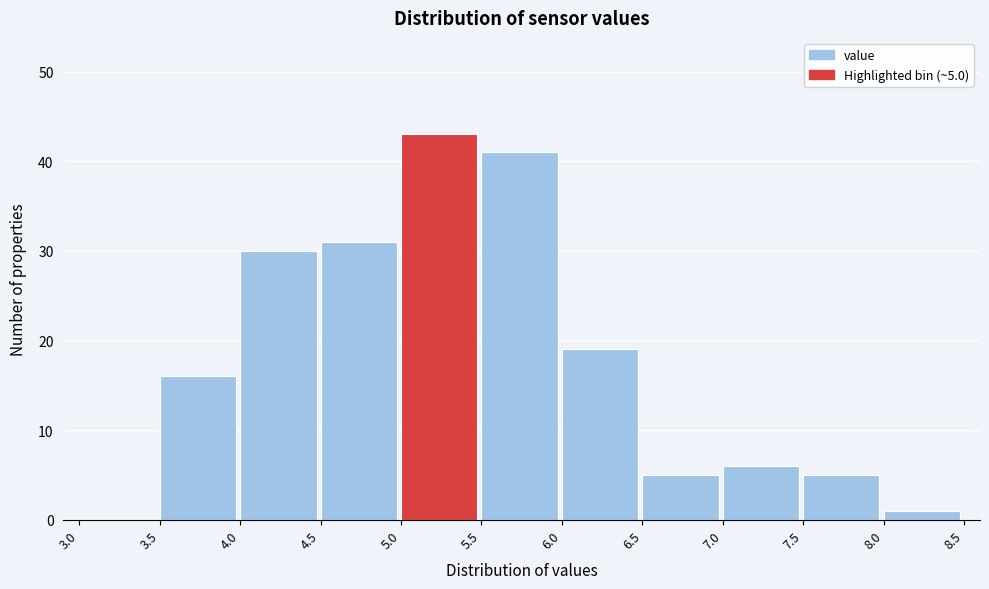

Which range on the x-axis has the tallest bar?

5.0 to 5.5